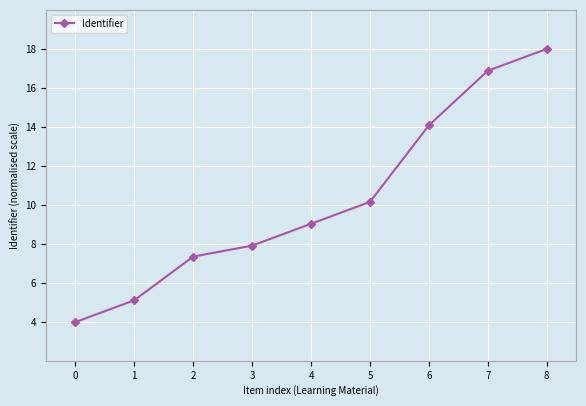

Reading left to right, list all the values displayed in this chart.

4.0	5.1	7.4	7.9	9.0	10.2	14.1	16.9	18.0